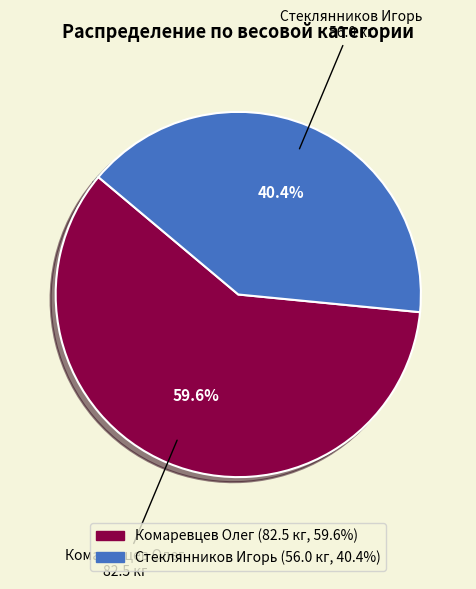

Combined, do Стеклянников Игорь and Комаревцев Олег account for over 50%?

Yes